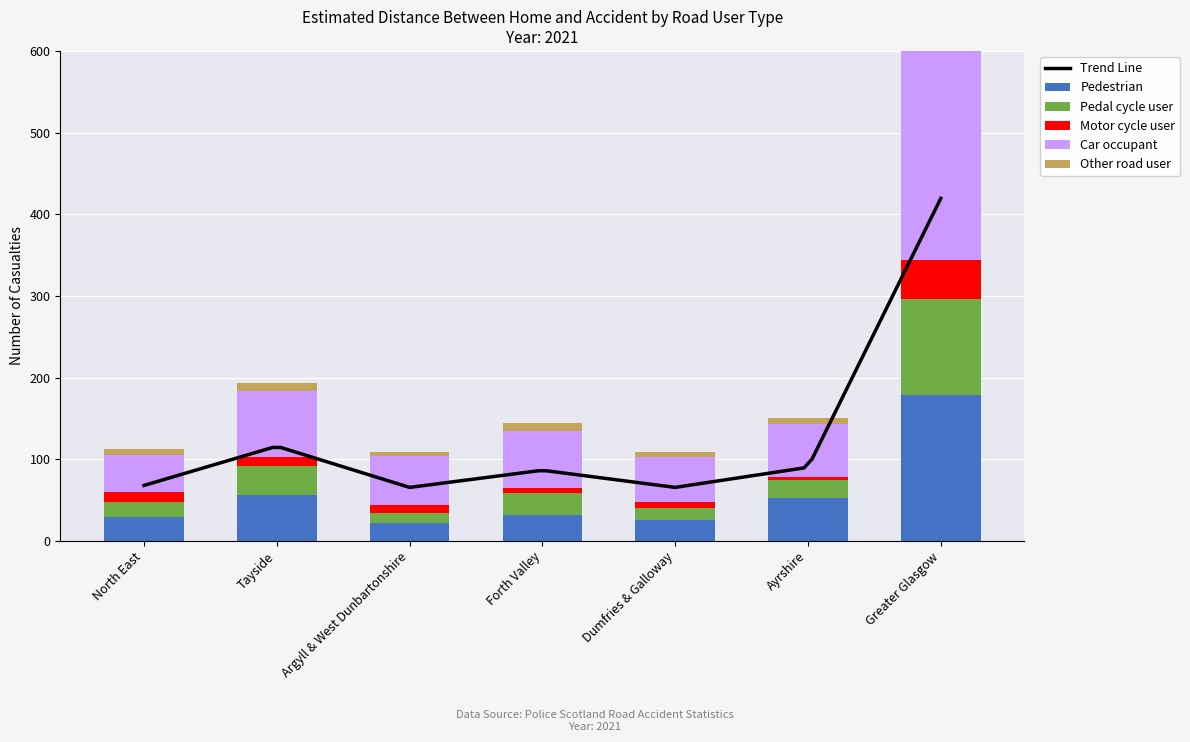

How many bars are there in each group?

5